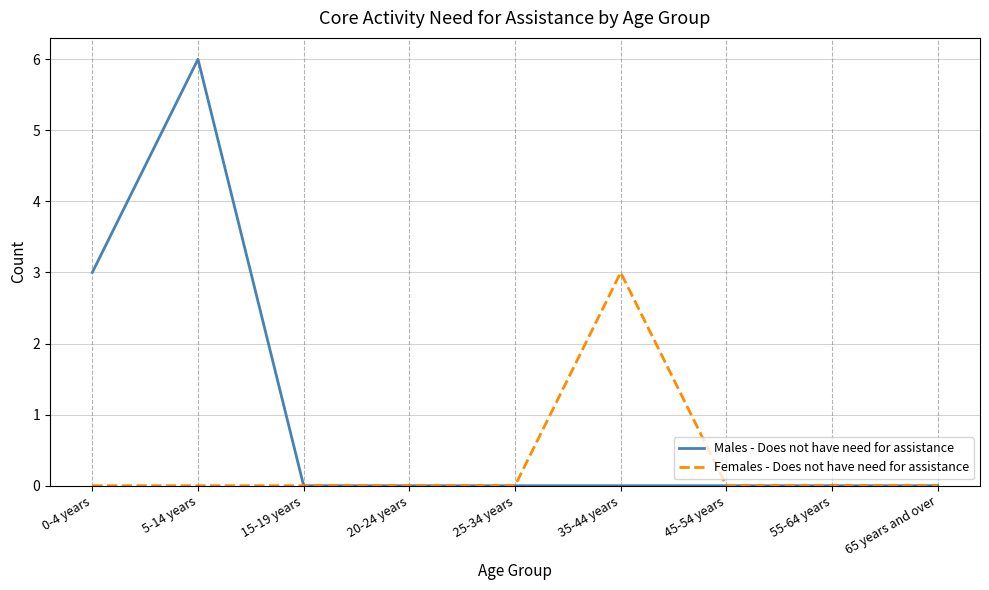

List the series in order of their overall mean, highest first.

Males - Does not have need for assistance, Females - Does not have need for assistance